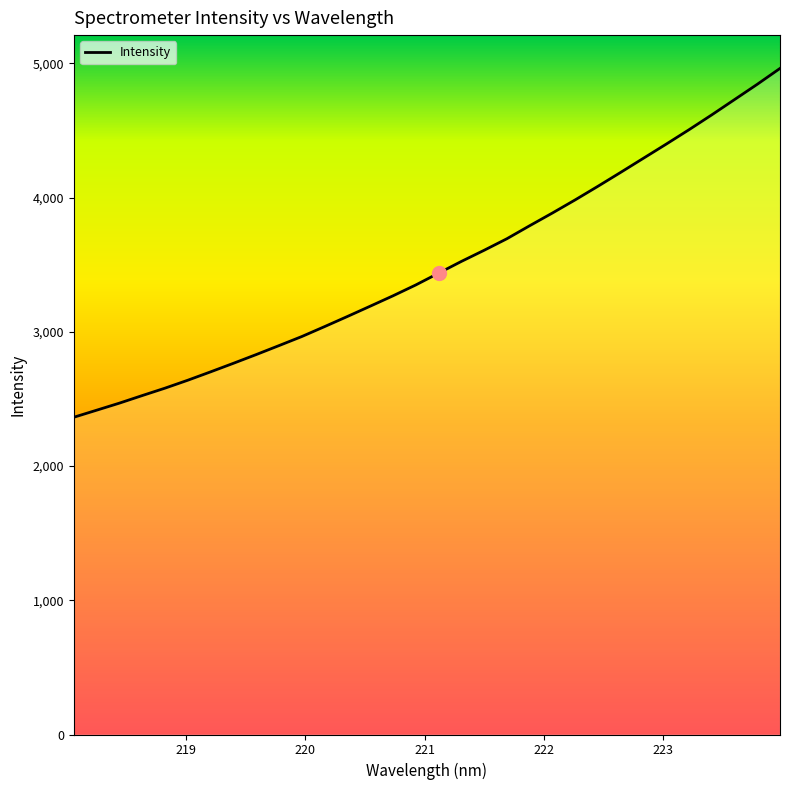

What is the difference between the maximum and minimum values?

2599.1